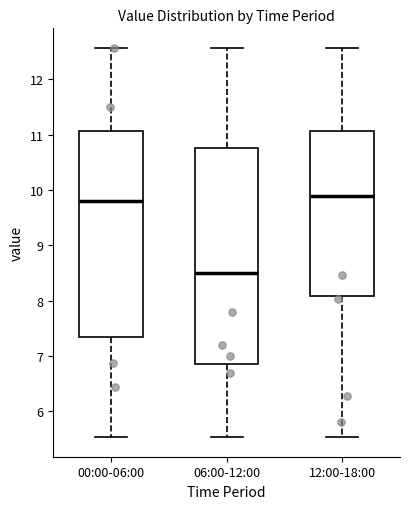

Reading left to right, transcribe this box plot: for each box, give where its median line is, the range the box spans, and where its two whiskers end, as read against the y-axis. The values are not printed on the chart, so give them approximately, as read against the axis.

00:00-06:00: median 9.8, box 7.3 to 11.1, whiskers 5.5 to 12.6
06:00-12:00: median 8.5, box 6.9 to 10.8, whiskers 5.5 to 12.6
12:00-18:00: median 9.9, box 8.1 to 11.1, whiskers 5.5 to 12.6